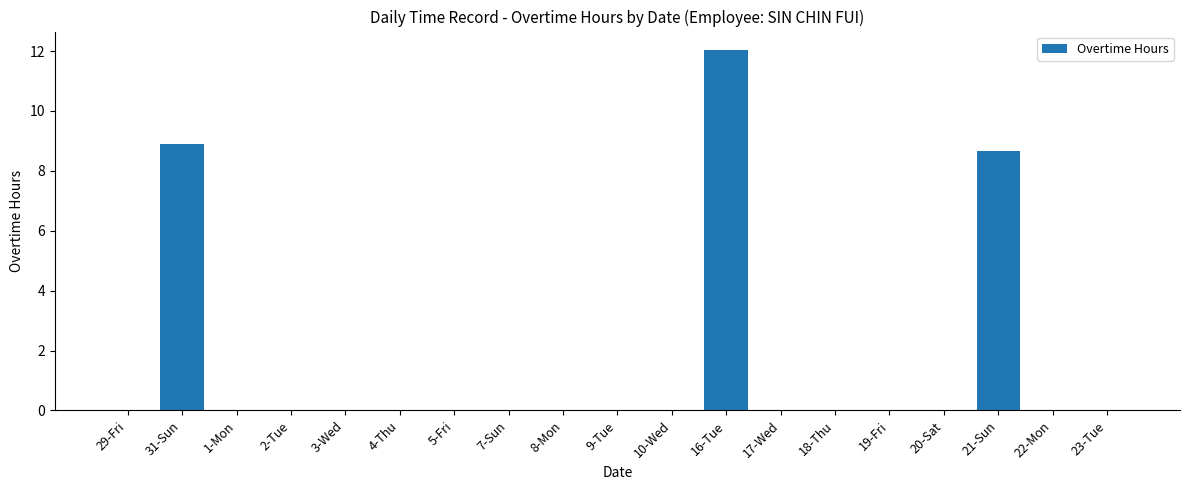

The value at 4-Thu is -4.4. True or false?

False